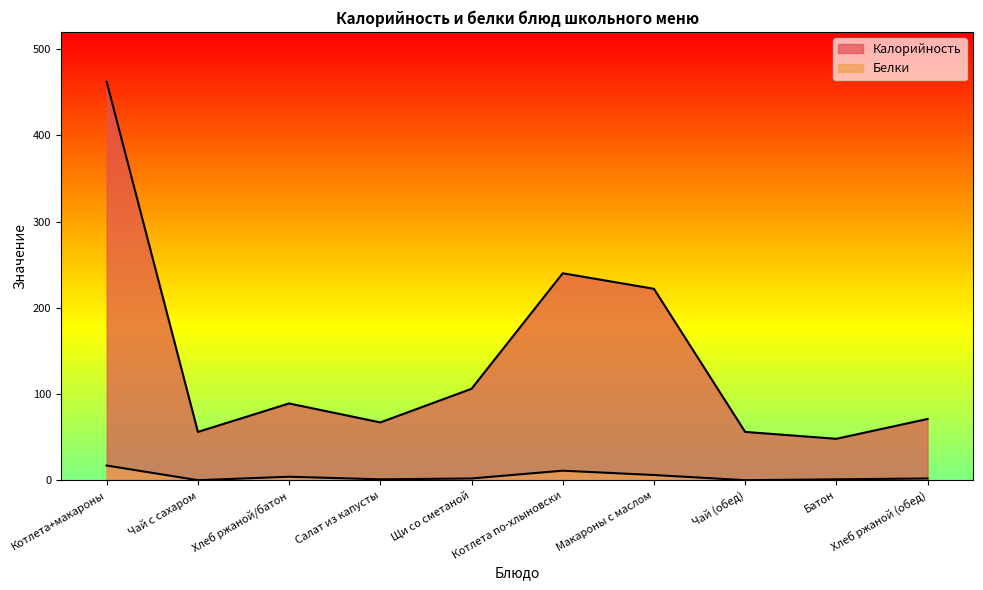

At Чай с сахаром, list the series in order from largest to smallest.

Калорийность, Белки